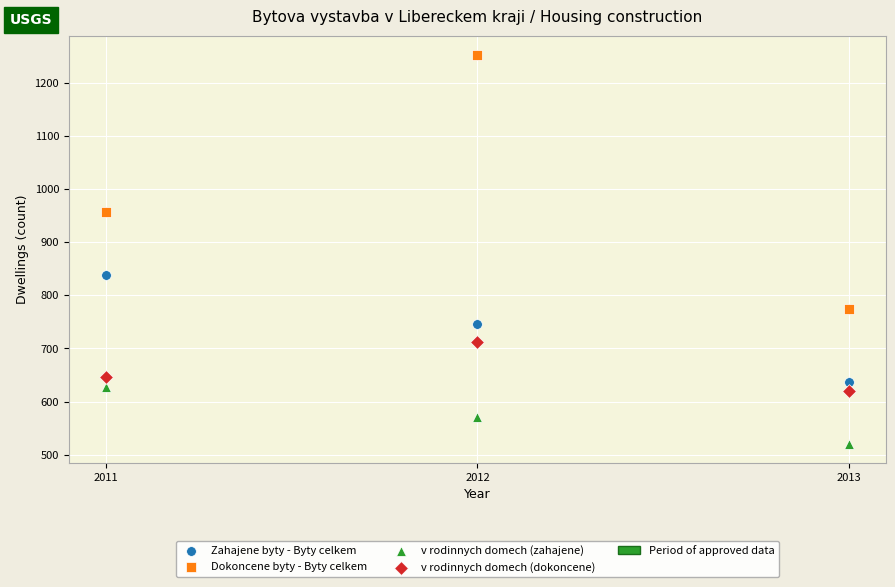

Which series has the largest Y range (max minus min)?

Dokoncene byty - Byty celkem